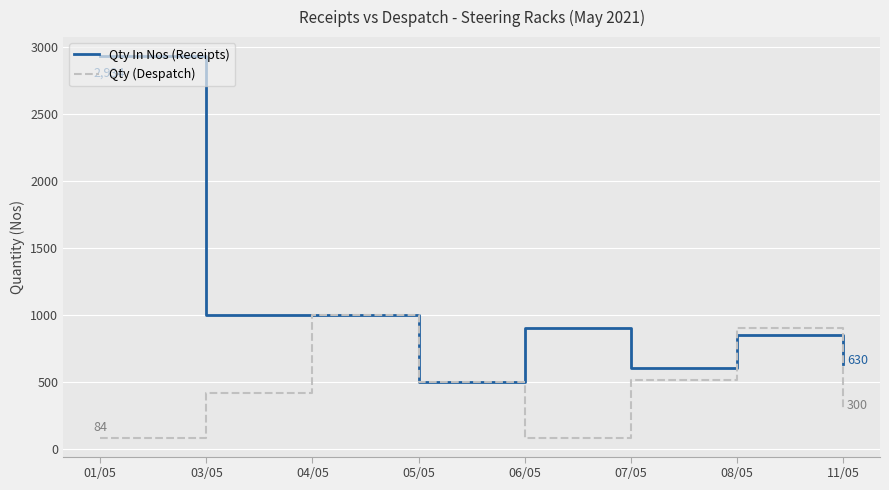

At 01/05, list the series in order from smallest to largest.

Qty (Despatch), Qty In Nos (Receipts)